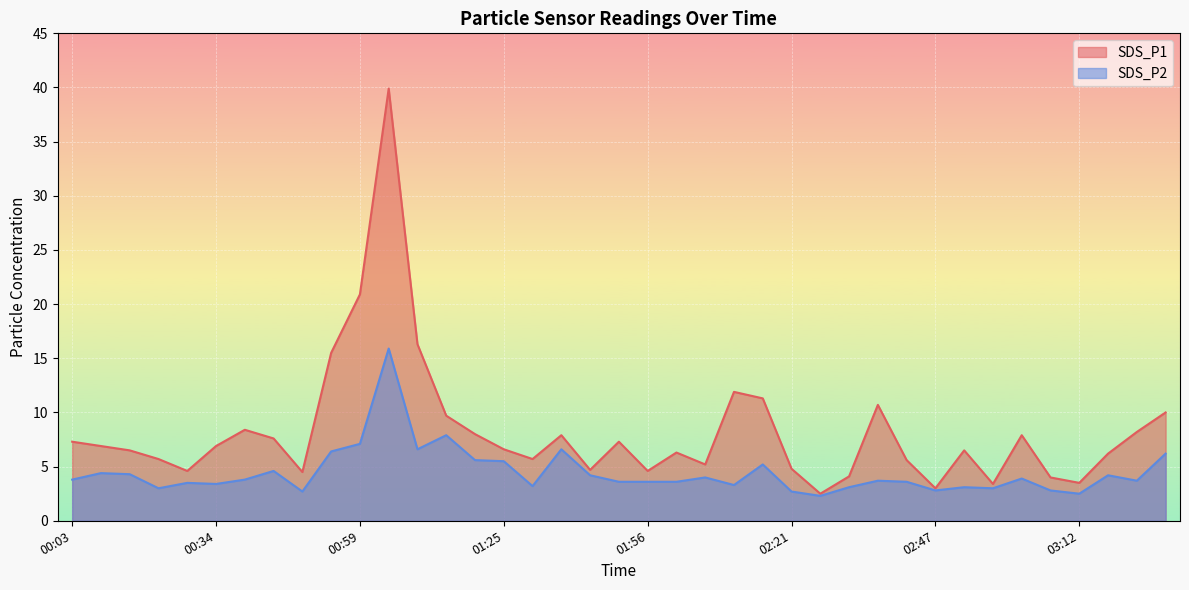

True or false: SDS_P1 and SDS_P2 cross at least once.

False